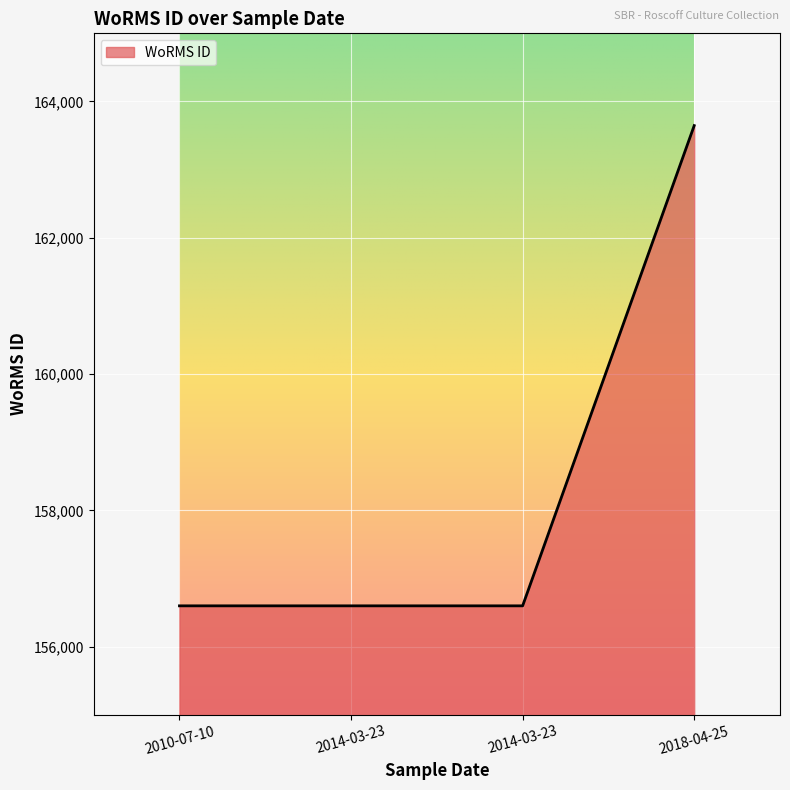

How many lines are shown in the chart?

1